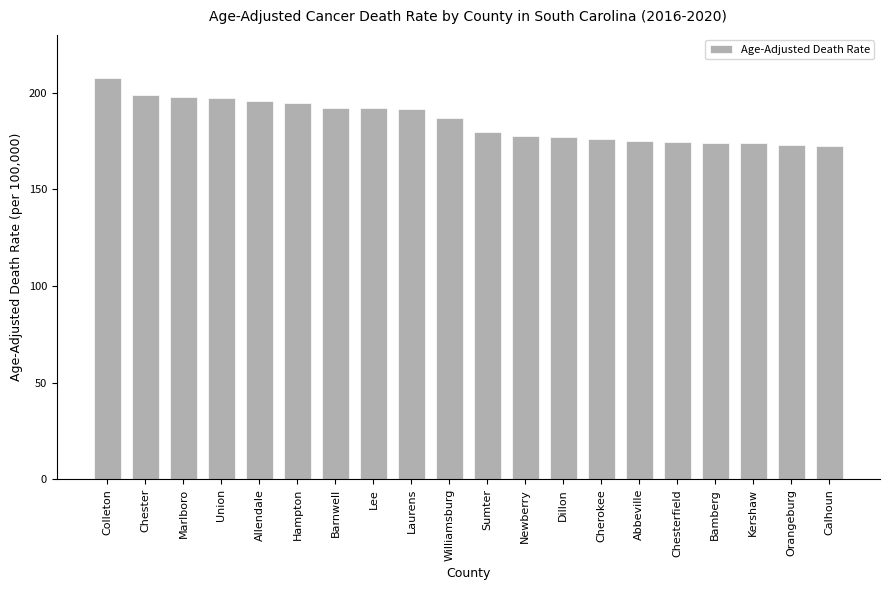

Where does the data first go above 186?

Colleton